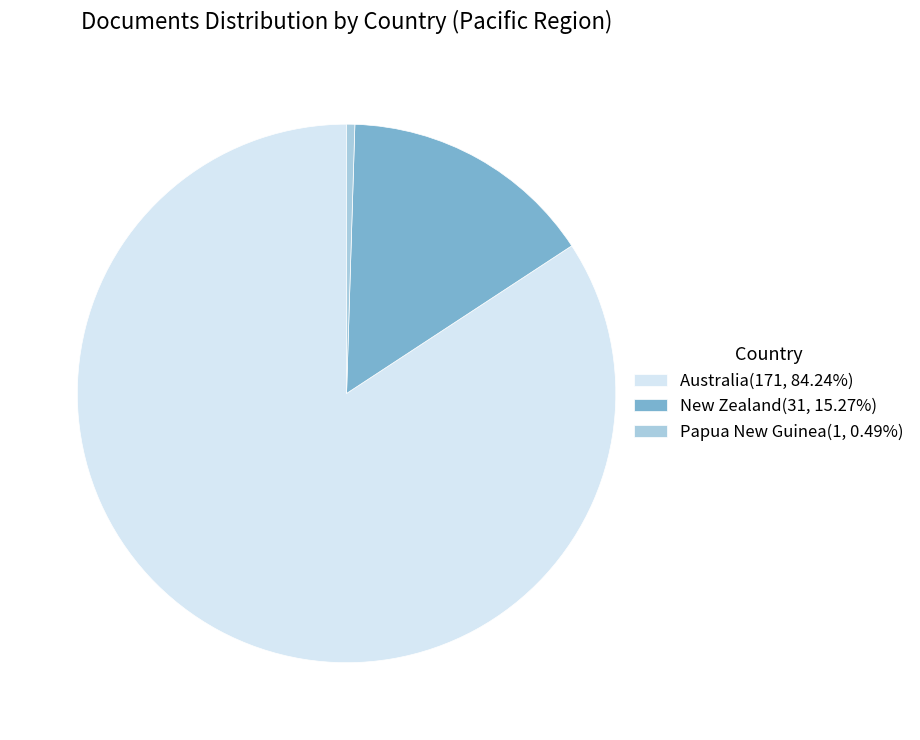

How many segments does this pie chart have?

3